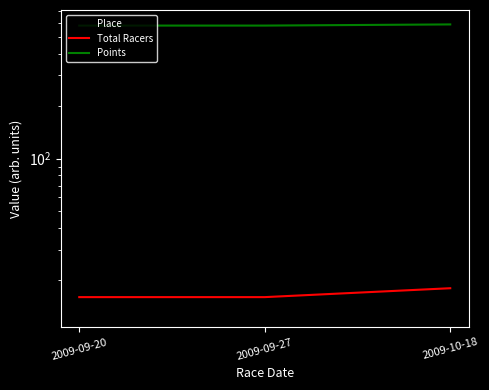

At how many categories does at least one series exceed 192?

3